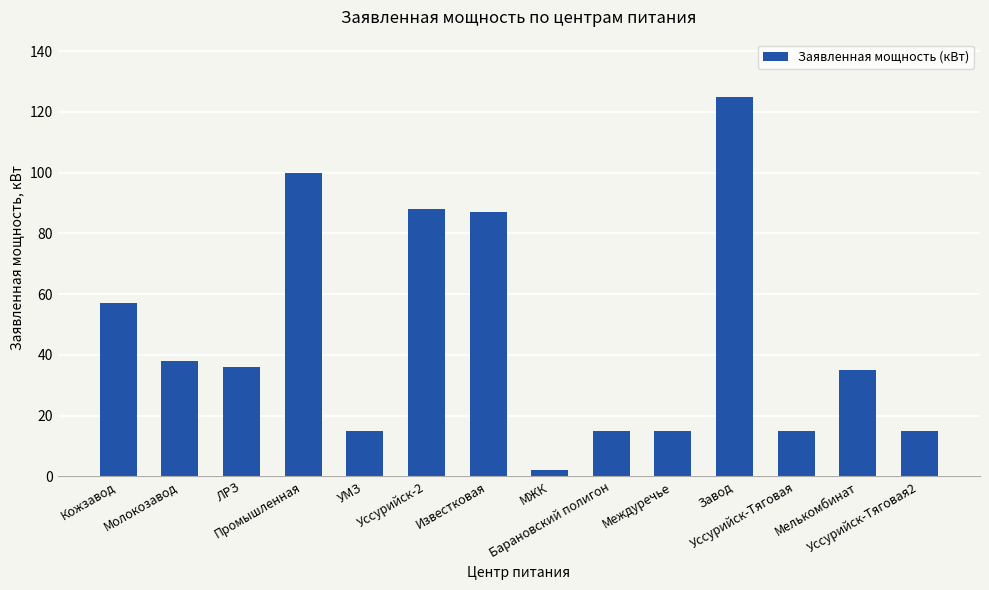

At which category does the chart reach its minimum across all series?

МЖК